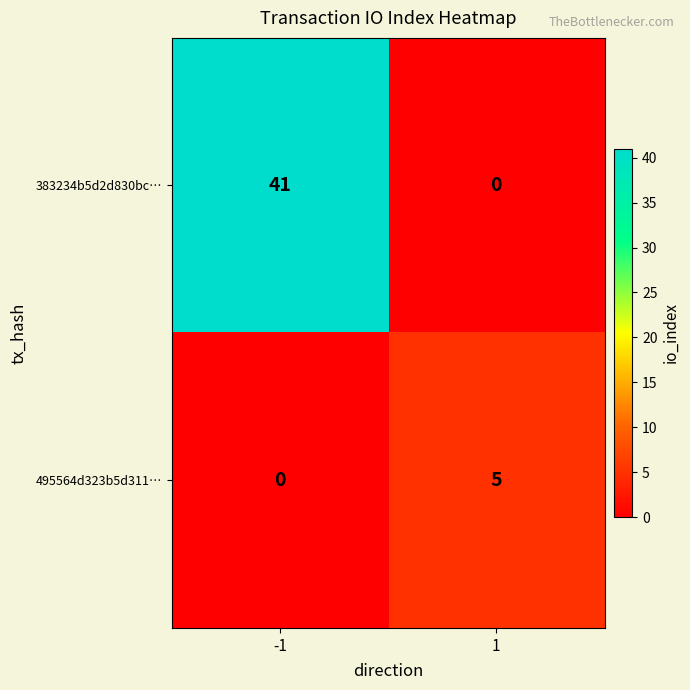

What is the maximum value for 495564d323b5d311…?

5